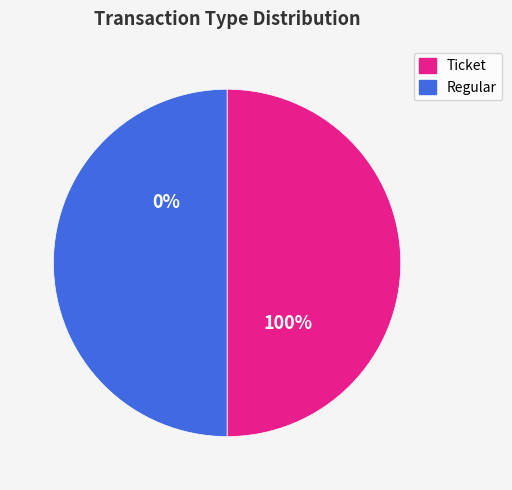

How many segments does this pie chart have?

2